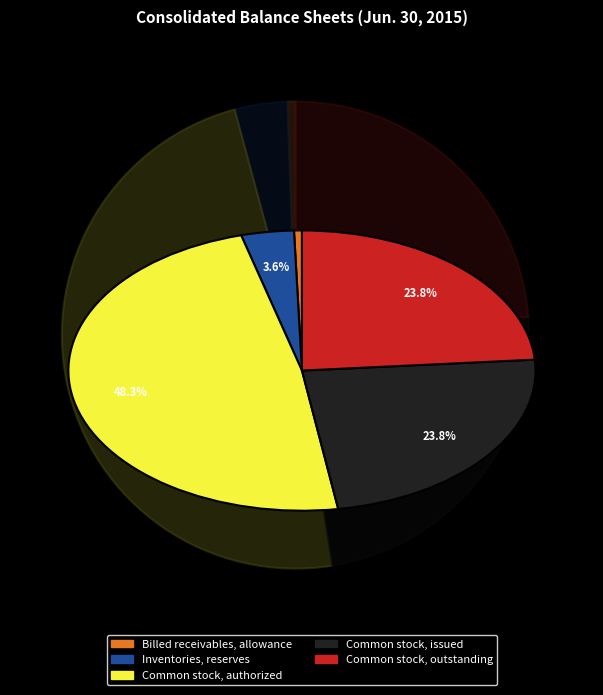

To the nearest percent, what portion does Inventories, reserves represent?

4%